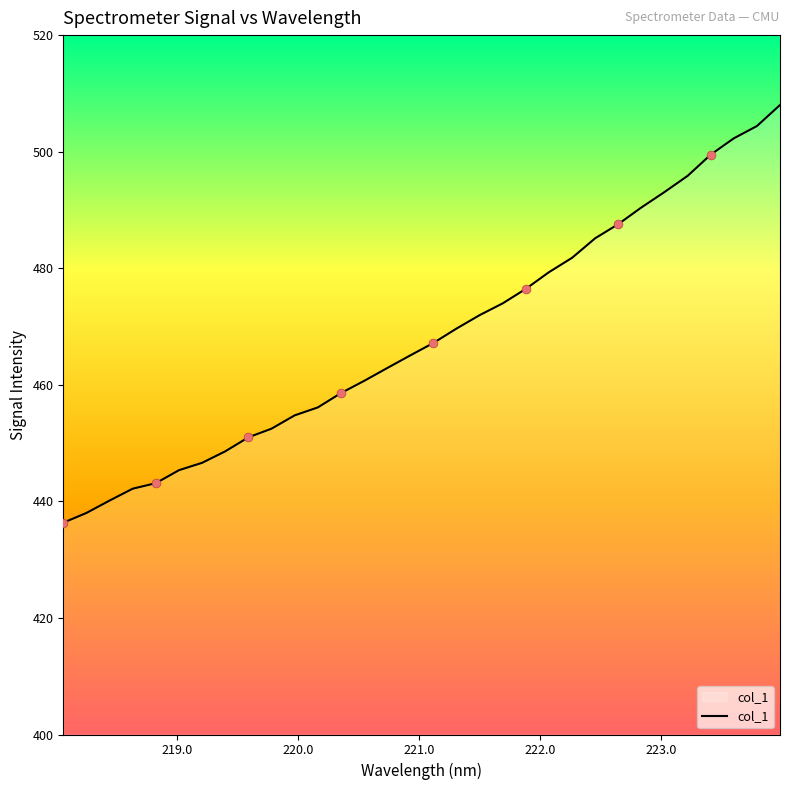

What is the maximum value shown in the chart?

508.0